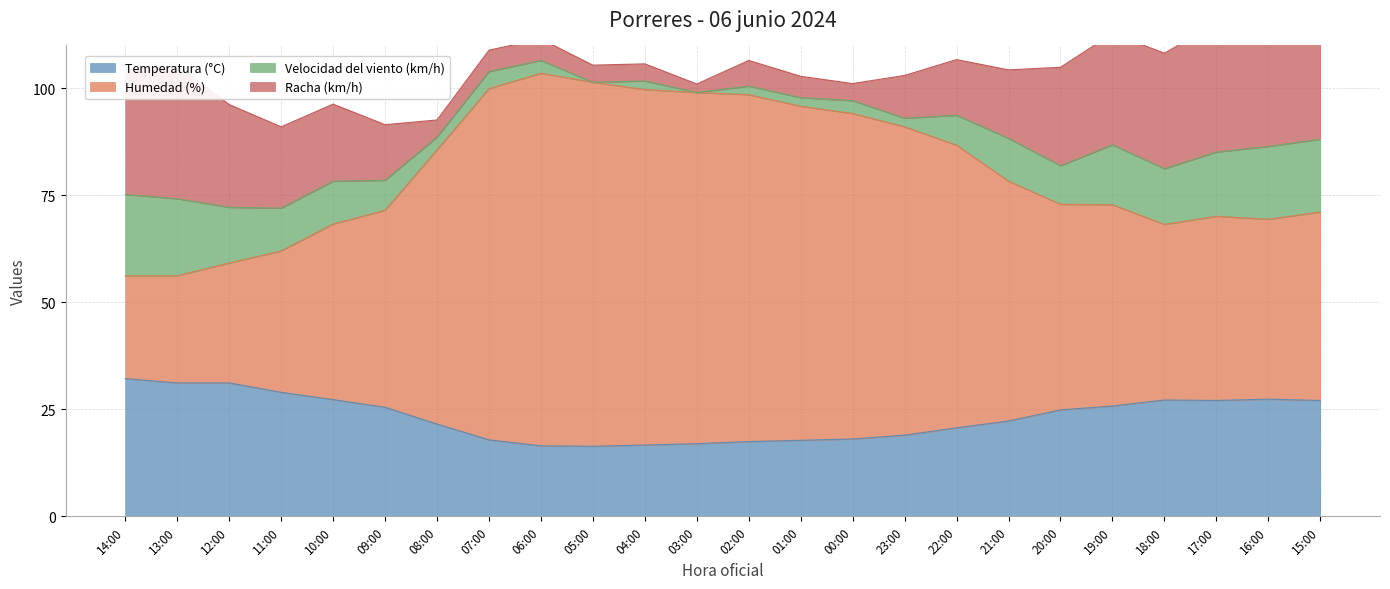

Is it true that Temperatura (°C) equals 22.3 at 21:00?

True